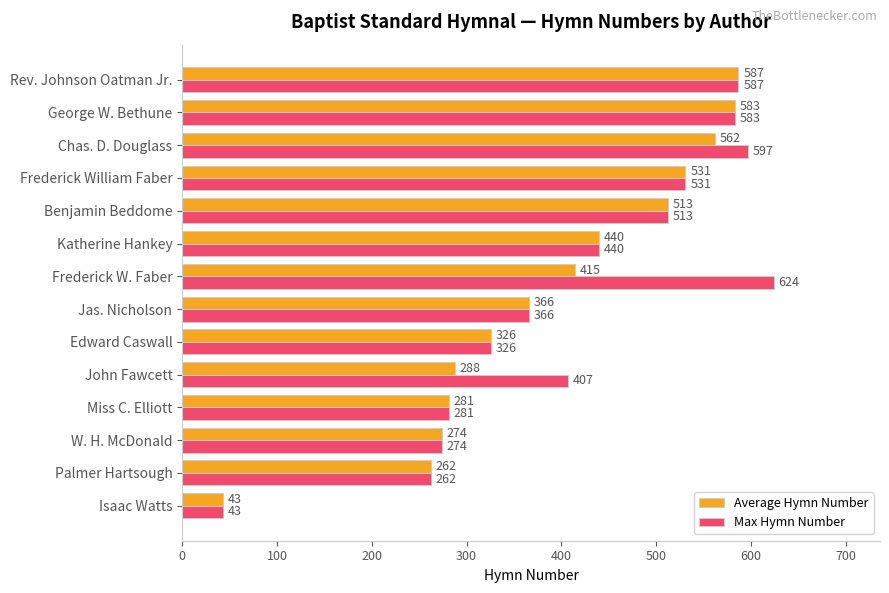

At which category does the chart reach its peak across all series?

Frederick W. Faber